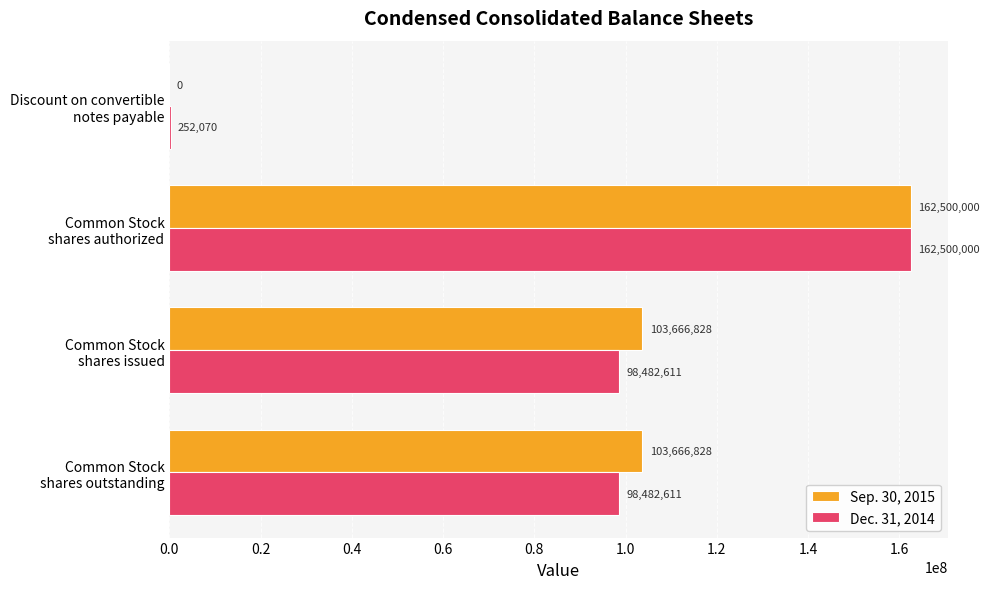

What is the sum of all Dec. 31, 2014 values?

359717292